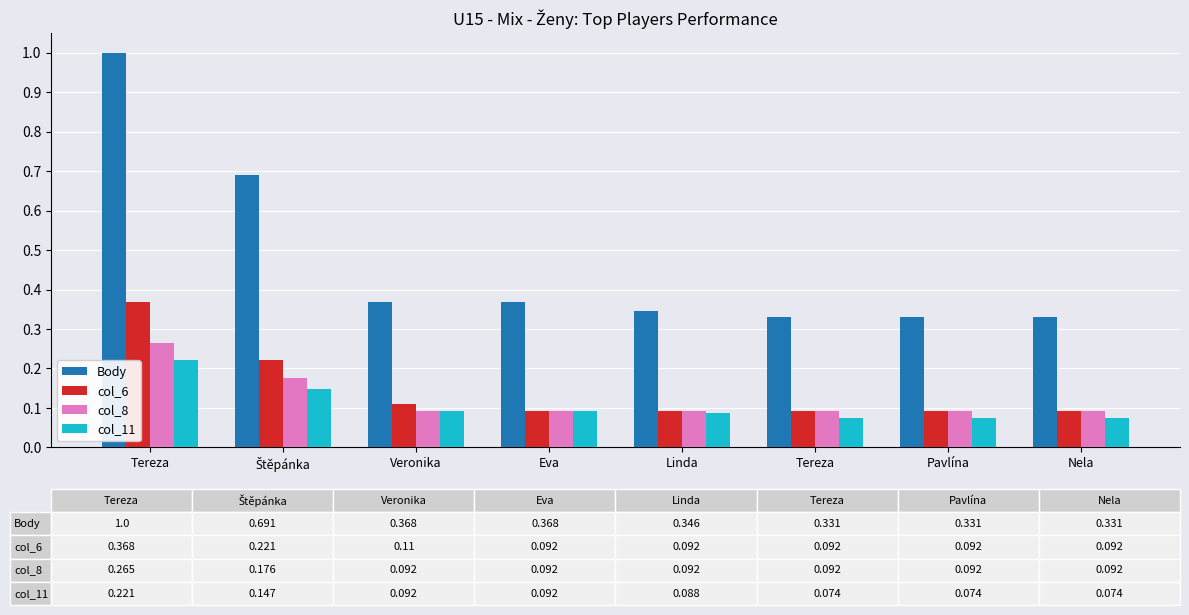

How many bars are there in total?

32